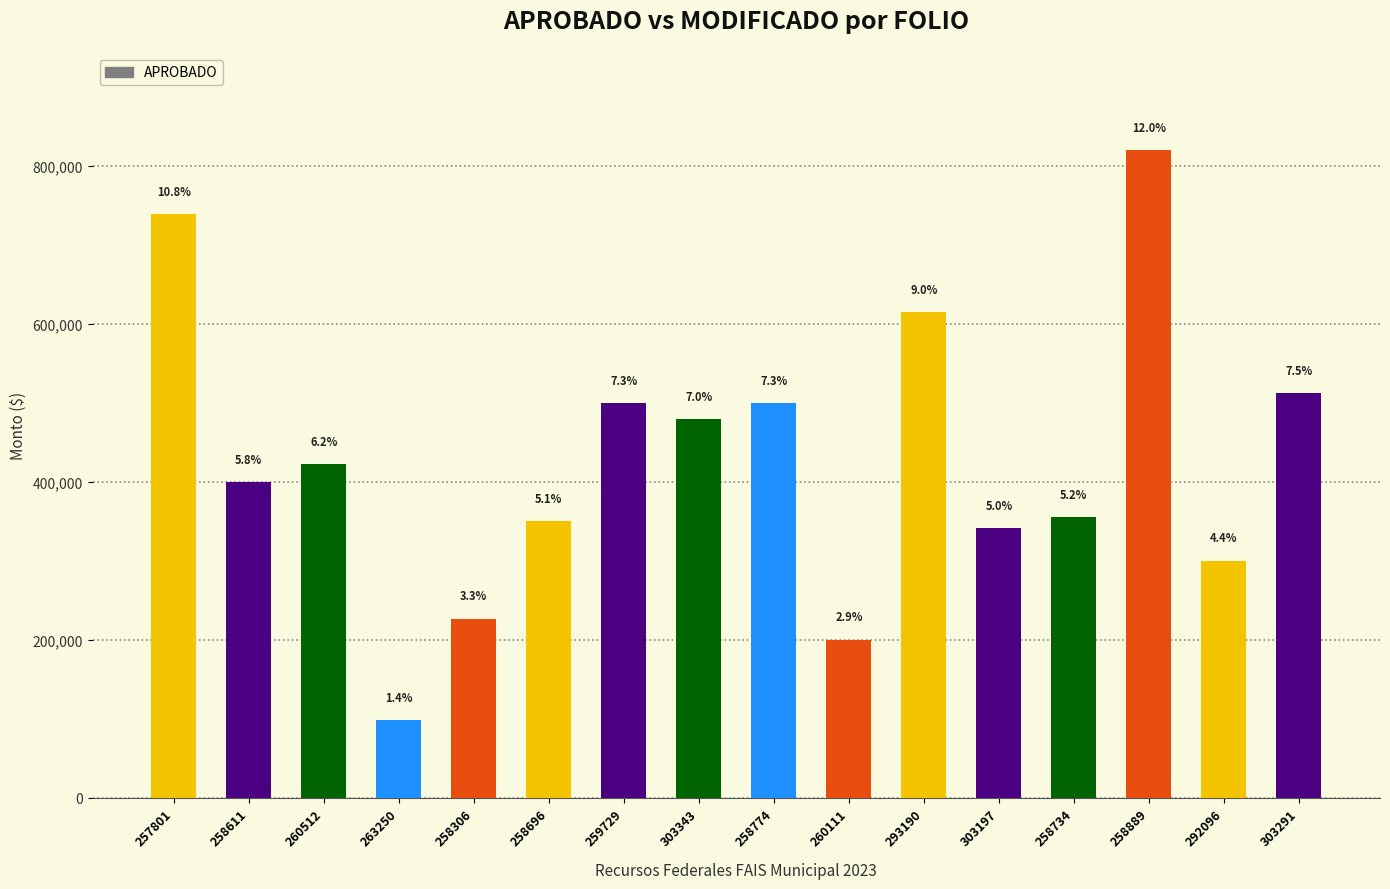

What is the difference between the second highest and minimum values?

641195.0